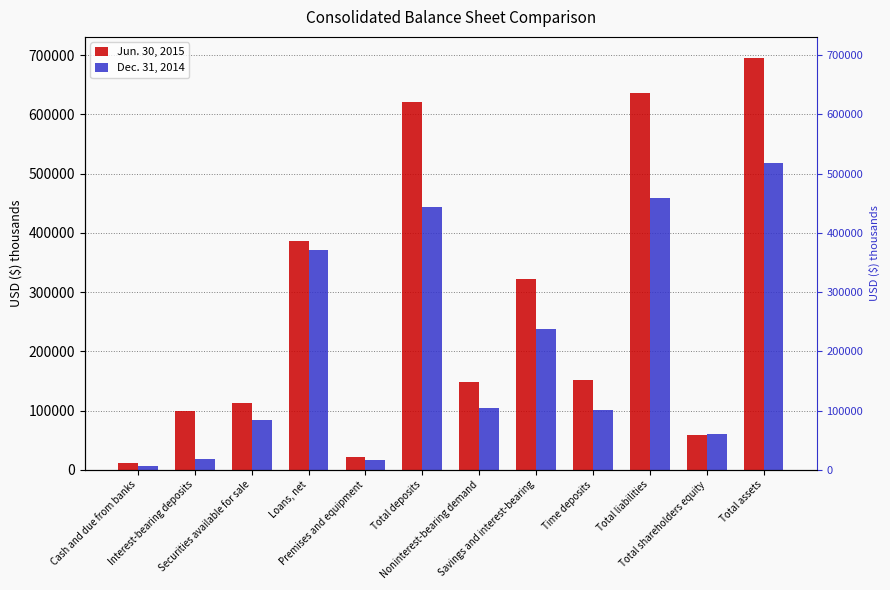

What is the spread (max minus min) of values at Total shareholders equity?

125